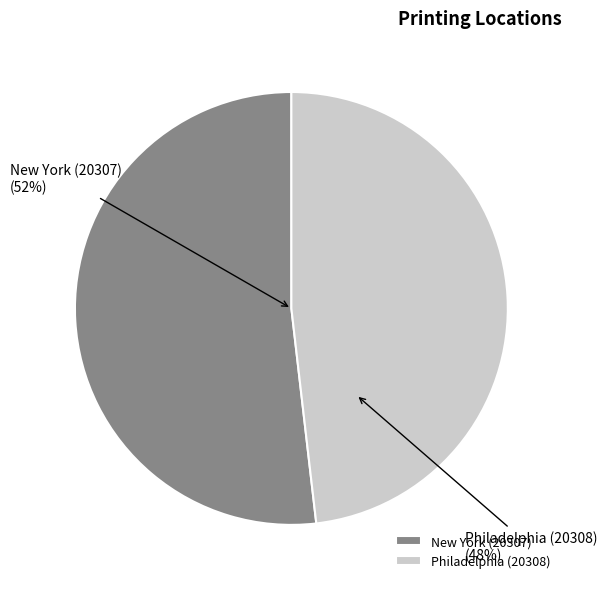

What percentage do New York (20307) and Philadelphia (20308) together represent?

100.0%